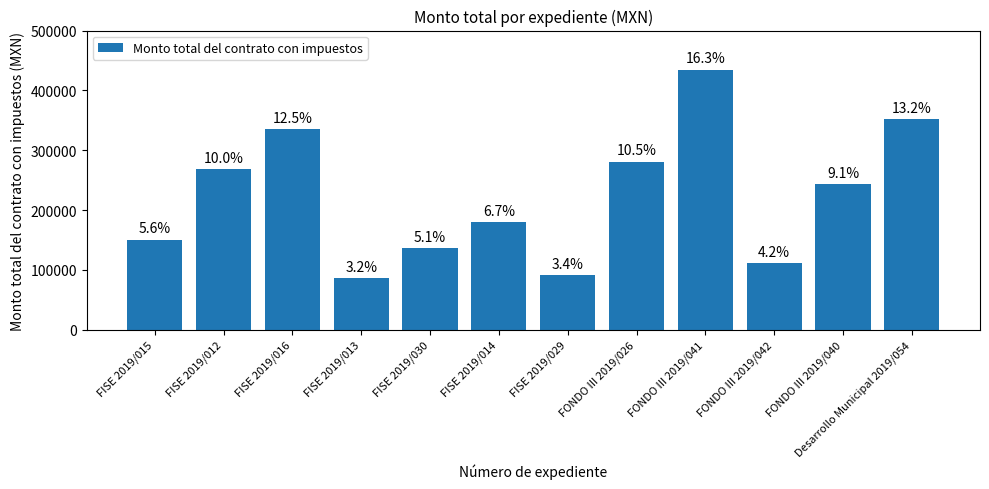

Where is the data nearest to the value 260767?

FISE 2019/012